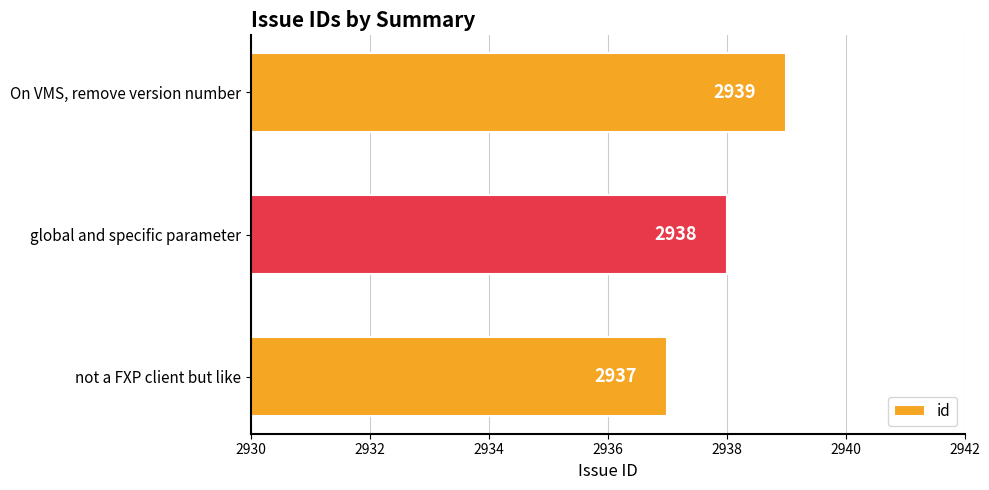

Between global and specific parameter and On VMS, remove version number, which is larger?

On VMS, remove version number